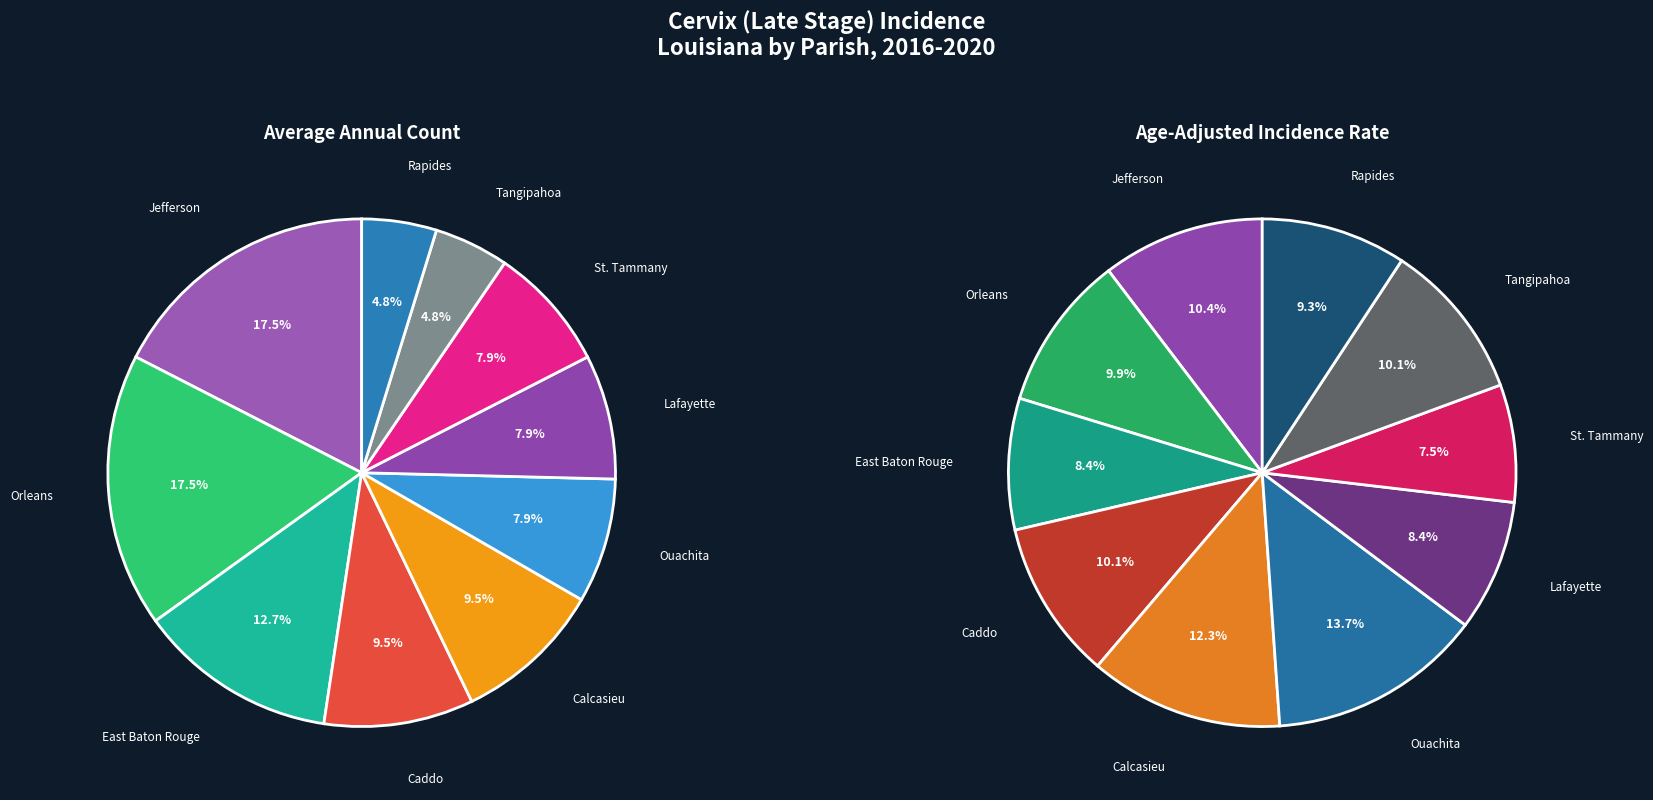

Does any single category account for the majority?

No